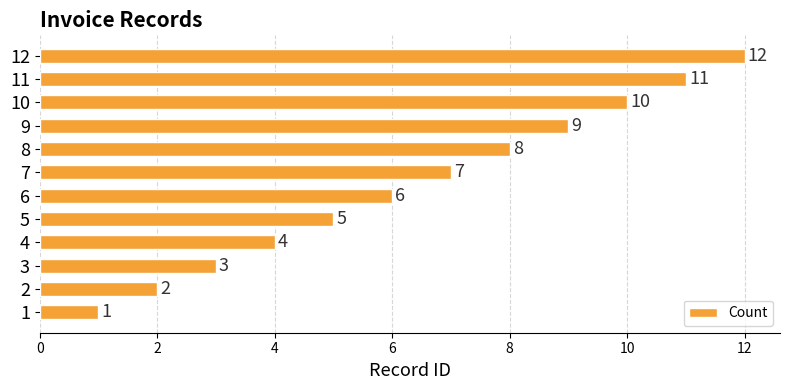

Rank the categories by value from highest to lowest.

12, 11, 10, 9, 8, 7, 6, 5, 4, 3, 2, 1